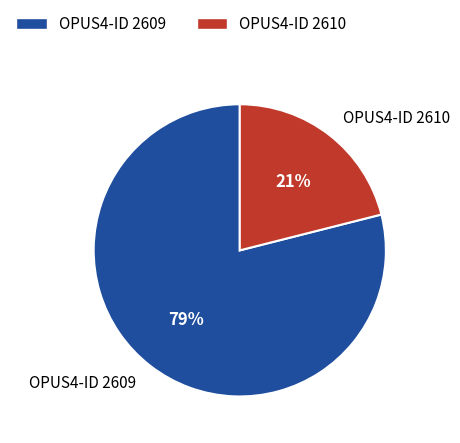

What percentage is the OPUS4-ID 2610 slice, to the nearest percent?

21%